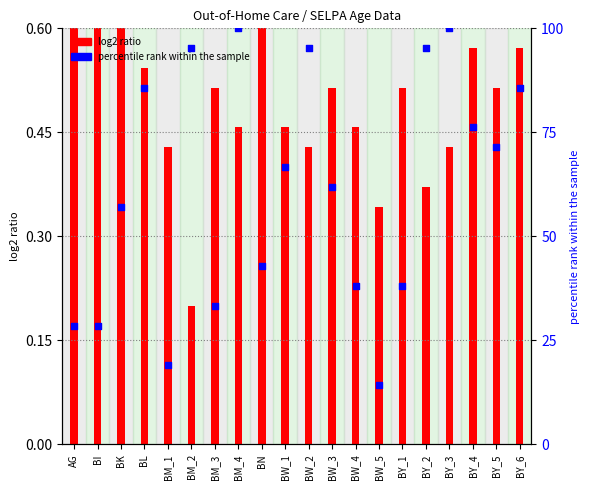

Which series has the largest total across all categories?

percentile rank within the sample